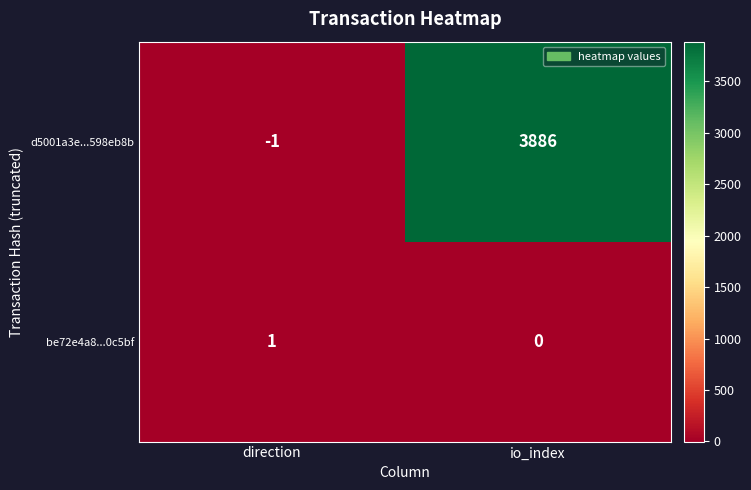

The value of be72e4a8...0c5bf at direction is 1. True or false?

True